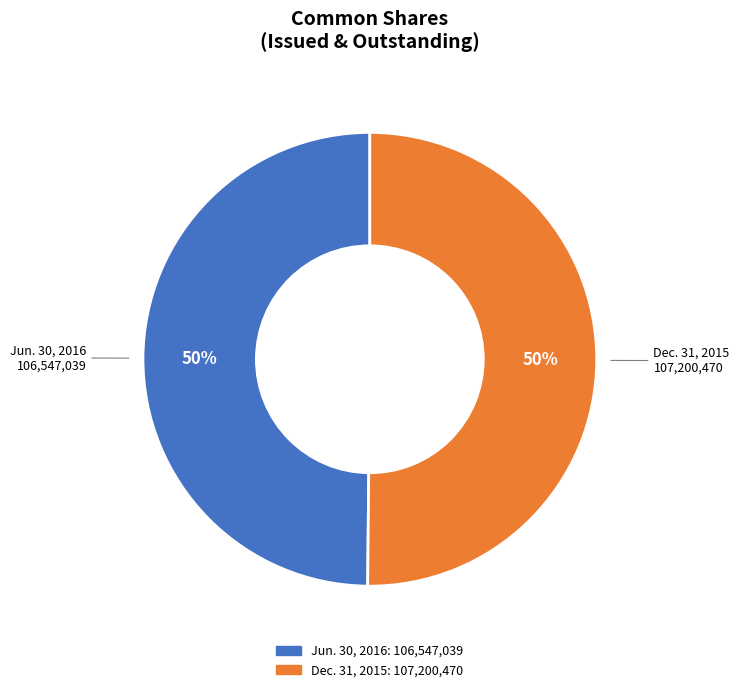

The Dec. 31, 2015 slice represents 50% of the pie. True or false?

True